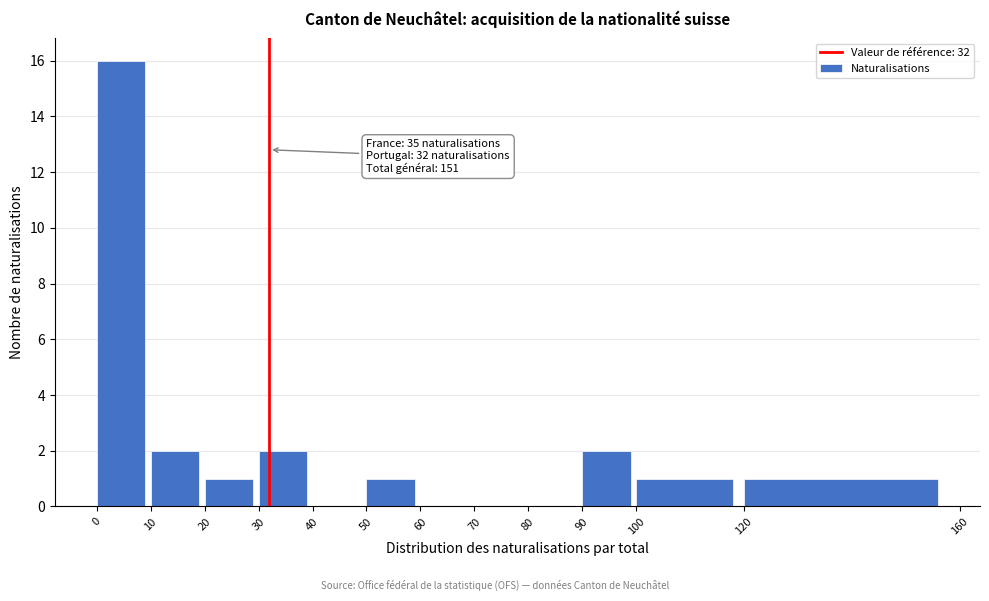

Over which range of the x-axis is the bar tallest?

0 to 10